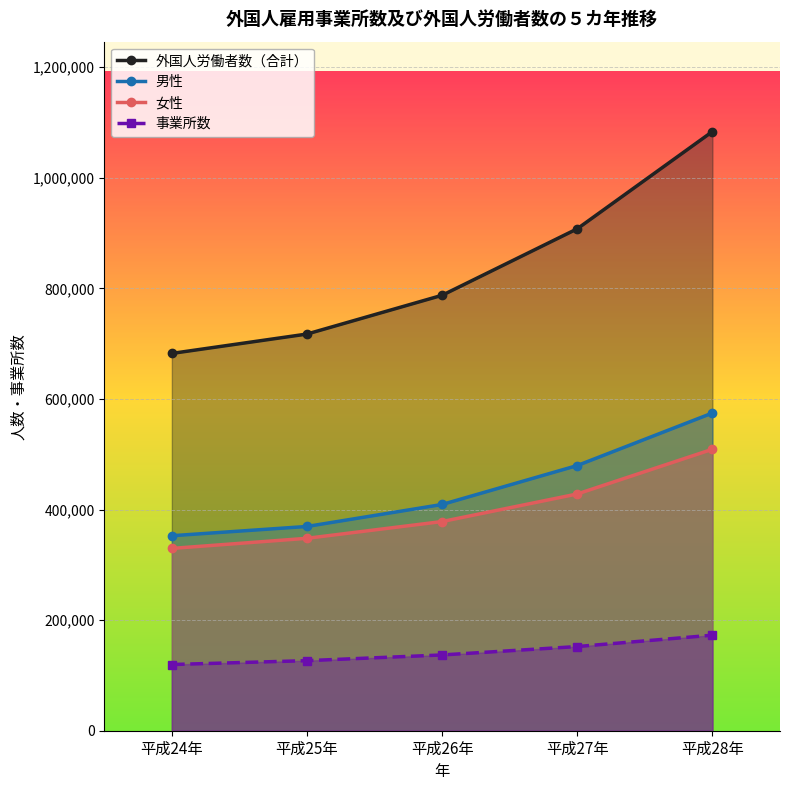

At which label does 男性 reach its peak?

平成28年